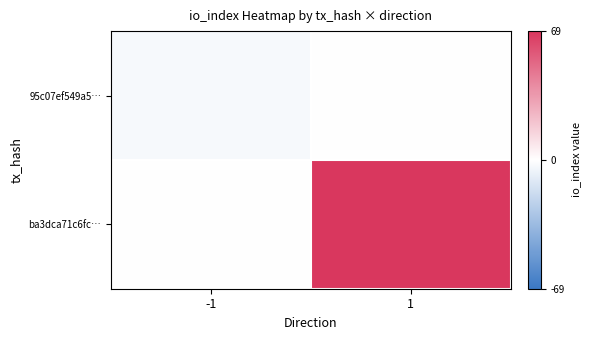

Reading right to left, list all the values displayed in this chart.

95c07ef549a5…: 1=0	-1=-3
ba3dca71c6fc…: 1=69	-1=0